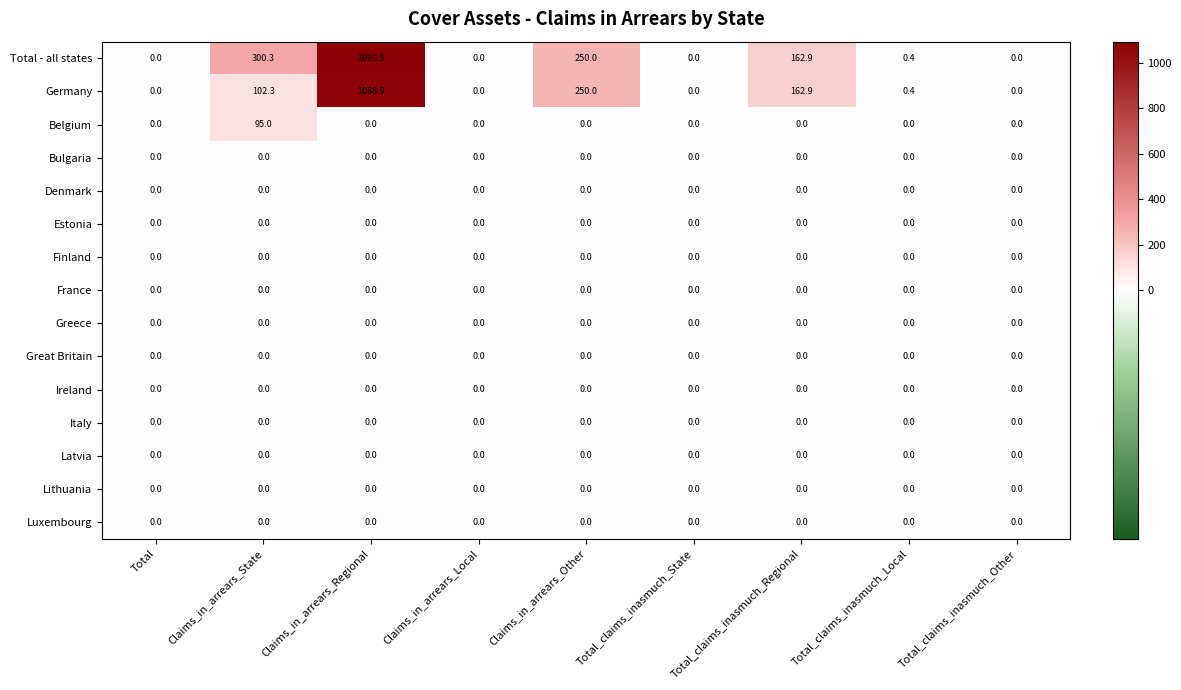

Between Claims_in_arrears_State and Total_claims_inasmuch_Other, which series saw the biggest shift?

Total - all states